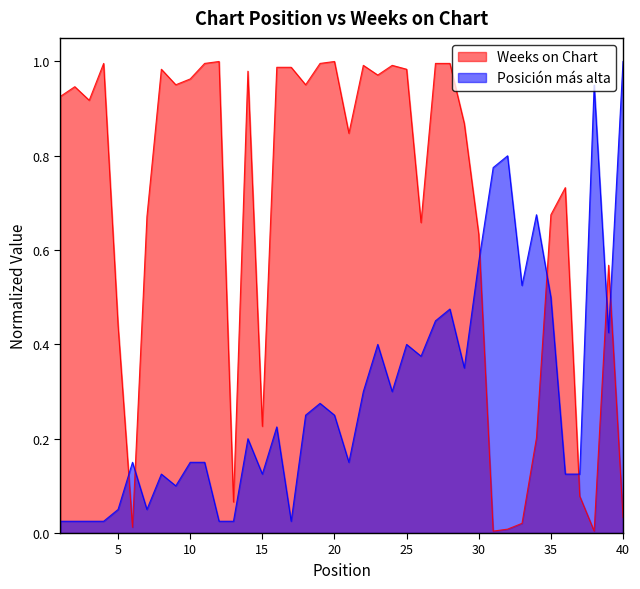

Reading left to right, what are all the values shown in this chart?

Weeks on Chart: 1=0.9	2=0.9	3=0.9	4=1.0	5=0.4	6=0.0	7=0.7	8=1.0	9=1.0	10=1.0	11=1.0	12=1.0	13=0.1	14=1.0	15=0.2	16=1.0	17=1.0	18=1.0	19=1.0	20=1.0	21=0.8	22=1.0	23=1.0	24=1.0	25=1.0	26=0.7	27=1.0	28=1.0	29=0.9	30=0.6	31=0.0	32=0.0	33=0.0	34=0.2	35=0.7	36=0.7	37=0.1	38=0.0	39=0.6	40=0.0
Posición más alta: 1=0.0	2=0.0	3=0.0	4=0.0	5=0.1	6=0.1	7=0.1	8=0.1	9=0.1	10=0.1	11=0.1	12=0.0	13=0.0	14=0.2	15=0.1	16=0.2	17=0.0	18=0.2	19=0.3	20=0.2	21=0.1	22=0.3	23=0.4	24=0.3	25=0.4	26=0.4	27=0.5	28=0.5	29=0.3	30=0.6	31=0.8	32=0.8	33=0.5	34=0.7	35=0.5	36=0.1	37=0.1	38=0.9	39=0.4	40=1.0